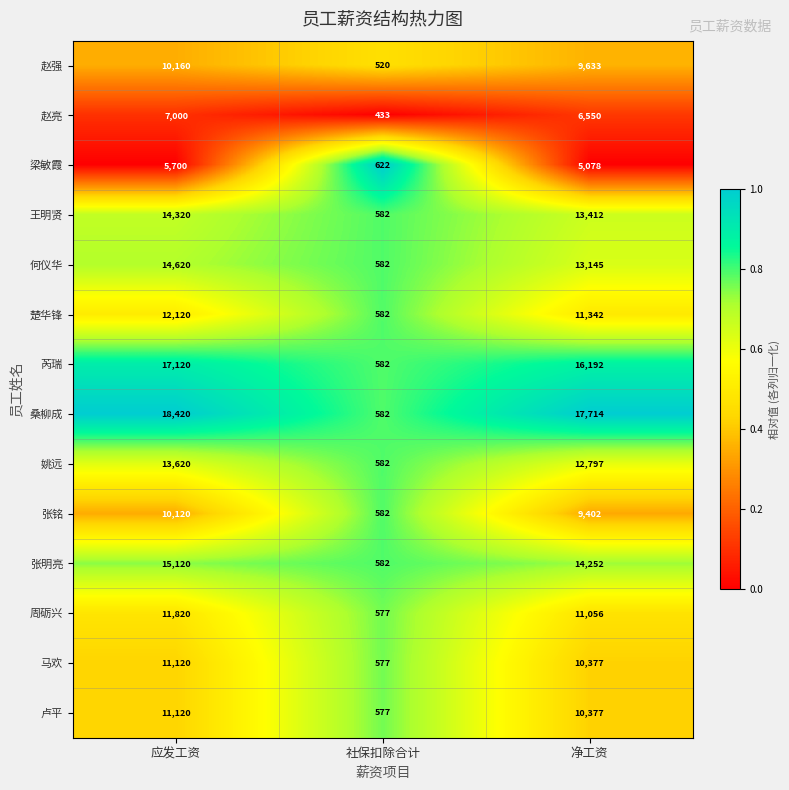

Which series has the largest total across all categories?

桑柳成